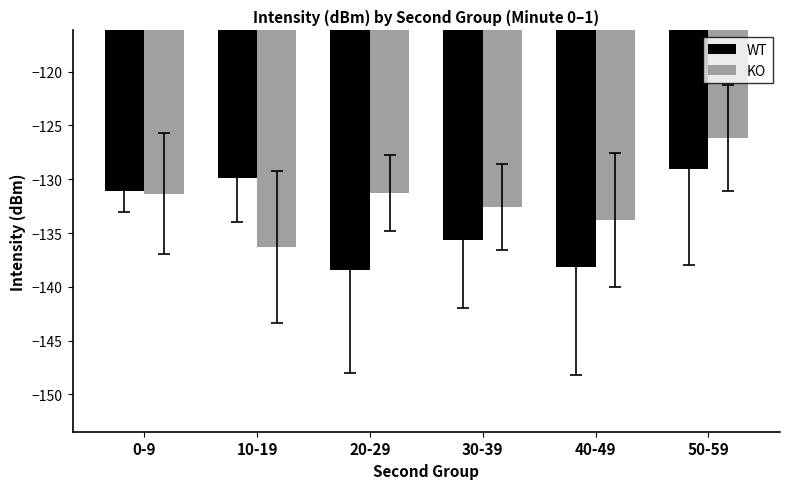

List the labels in order of WT value, smallest first.

20-29, 40-49, 30-39, 0-9, 10-19, 50-59